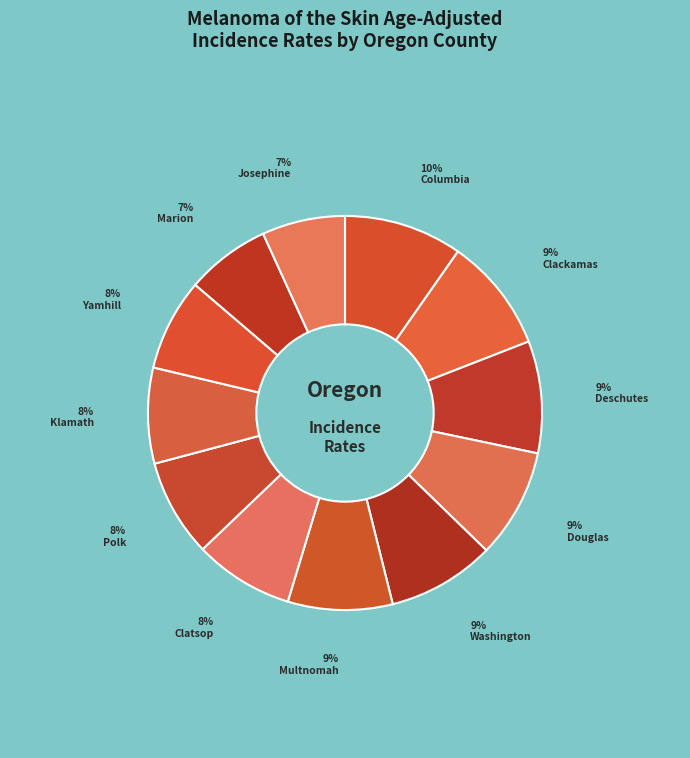

How many segments does this pie chart have?

12